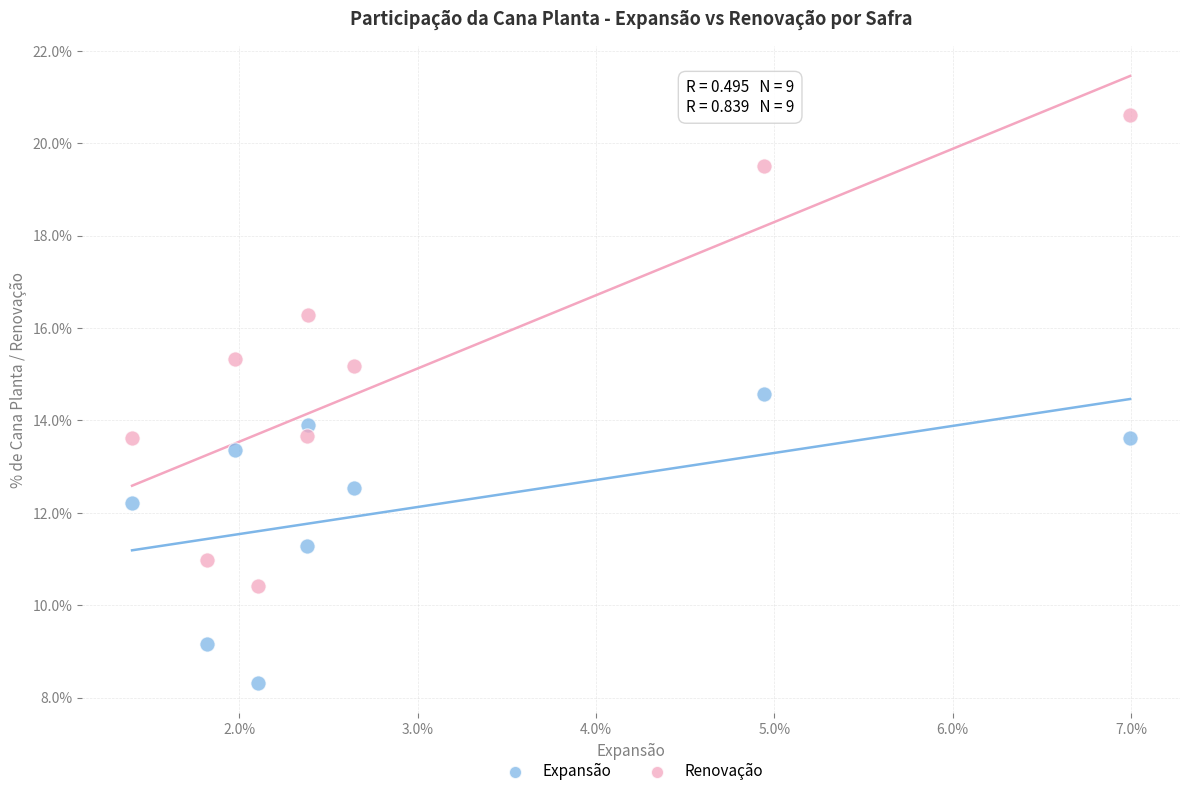

What are all the series names shown in the legend?

Expansão, Renovação